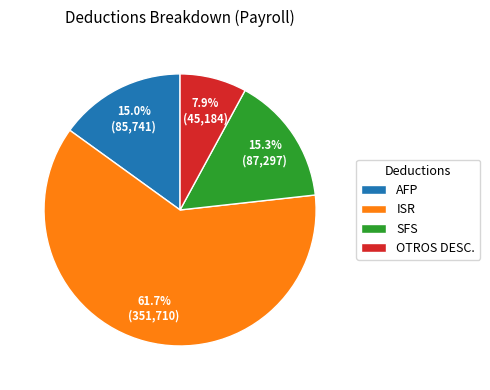

What percentage is NOT represented by OTROS DESC.?

92.1%